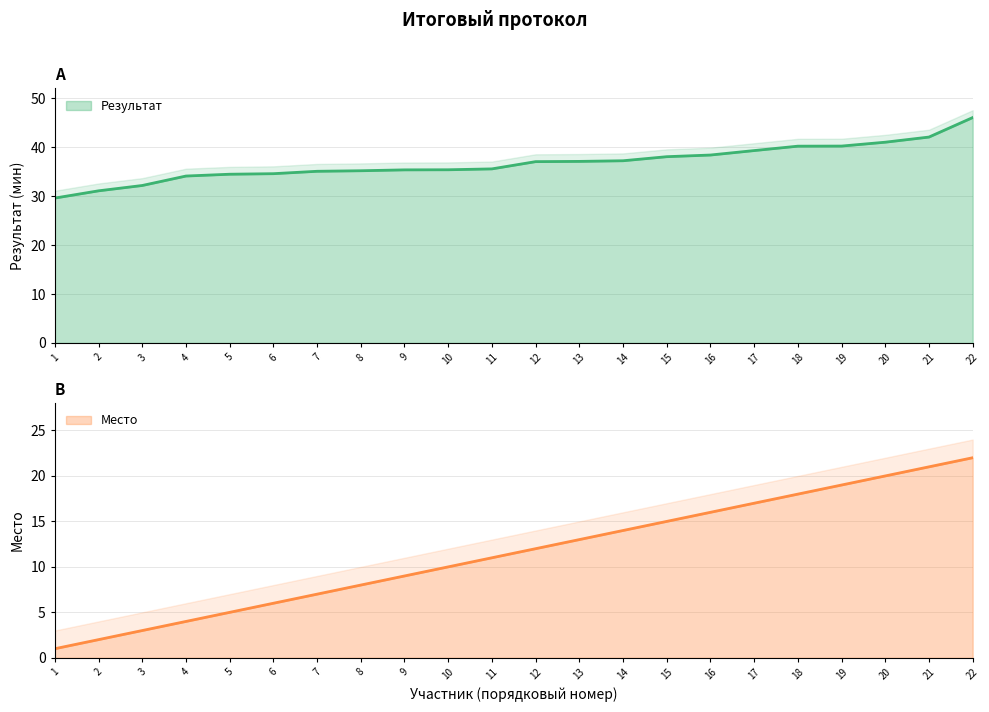

True or false: Место has more than 0 points higher than both neighbors.

False